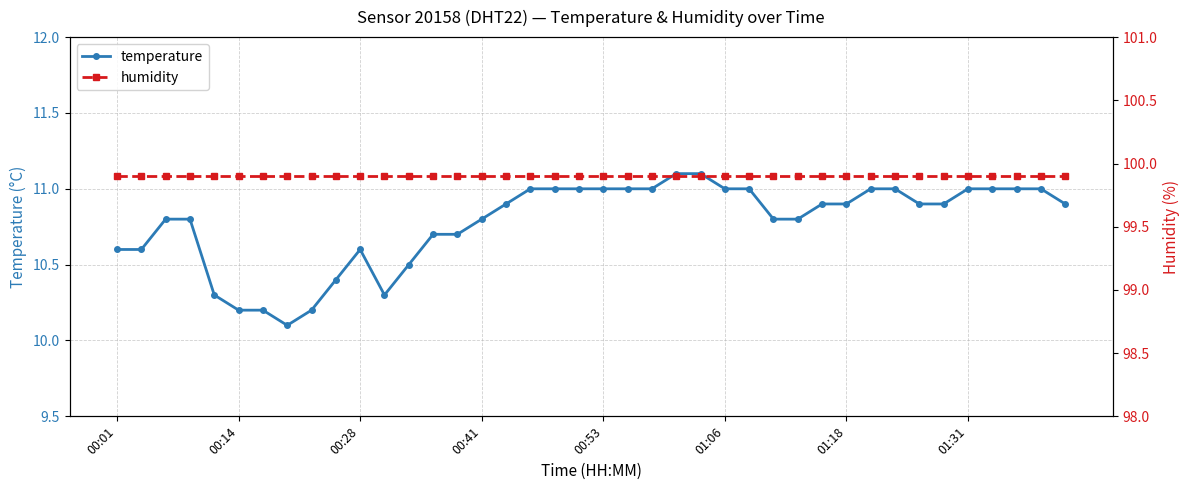

In temperature, how many points are higher than both neighbors (excluding endpoints)?

1